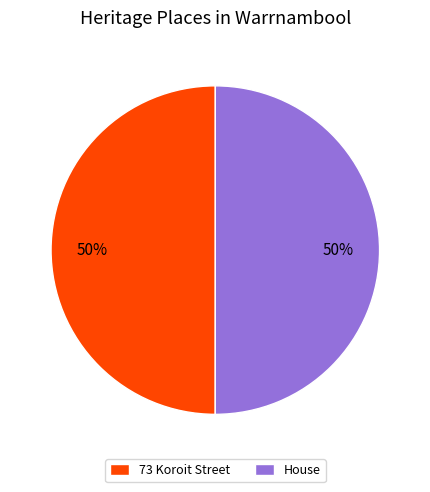

Is the sum of House and 73 Koroit Street greater than half?

Yes